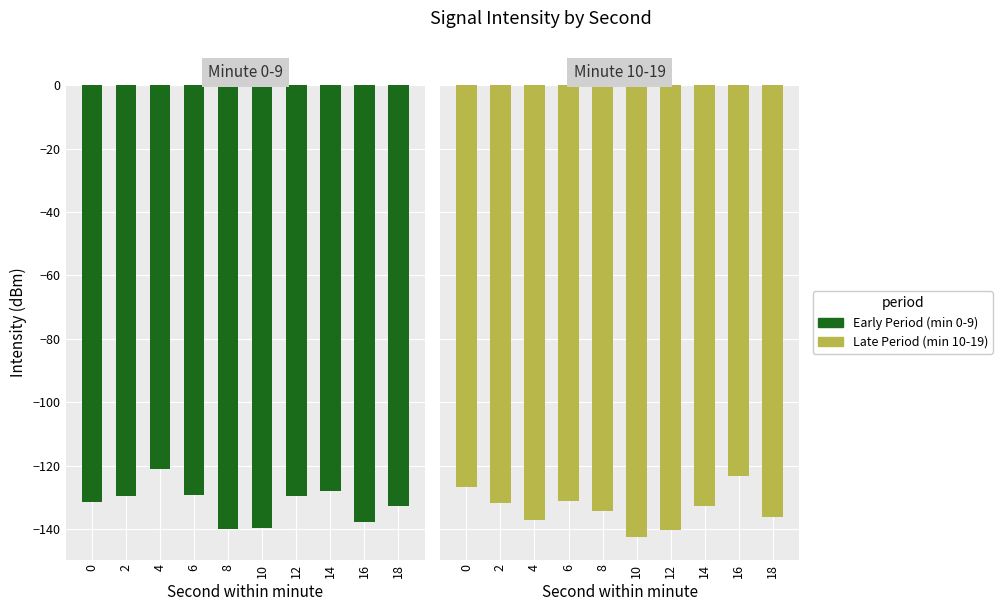

What is the difference between the maximum and minimum values in the Late Period (min 10-19) series?

19.2